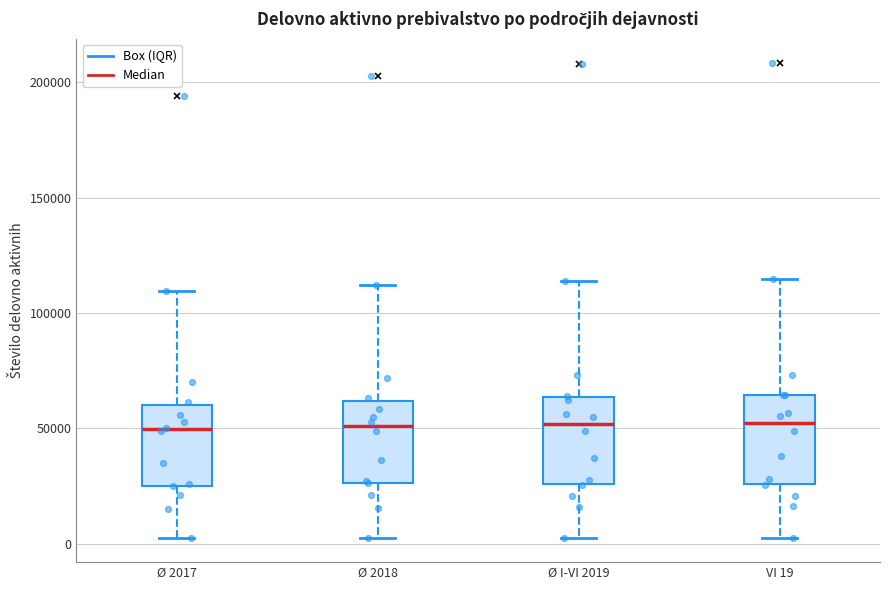

Reading left to right, read every box against the y-axis: the position of its median line, the range the box covers, and the ends of its whiskers. The values are not printed on the chart, so give them approximately, as read against the axis.

Ø 2017: median 50000, box 25000 to 60000, whiskers 0 to 110000
Ø 2018: median 50000, box 25000 to 60000, whiskers 0 to 110000
Ø I-VI 2019: median 50000, box 25000 to 65000, whiskers 0 to 115000
VI 19: median 50000, box 25000 to 65000, whiskers 0 to 115000